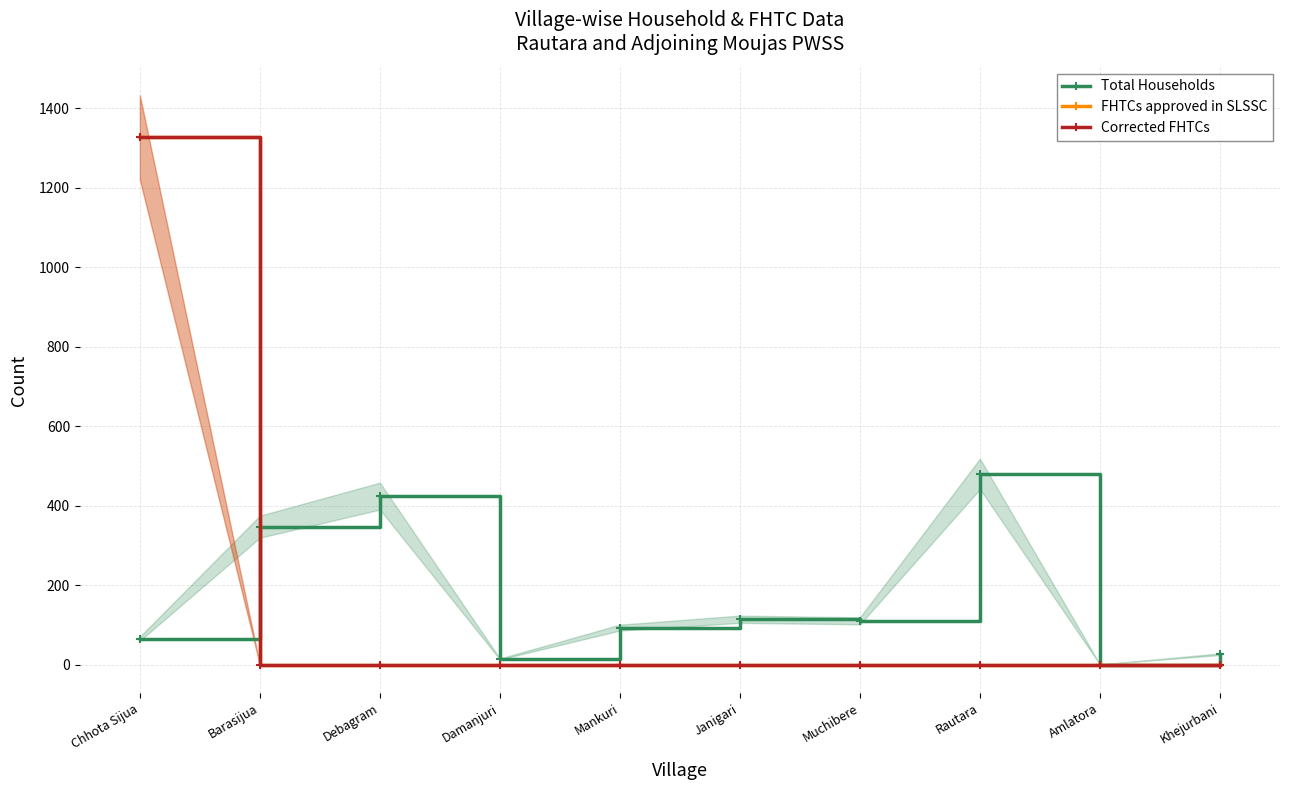

At which label is Corrected FHTCs closest to 663?

Barasijua